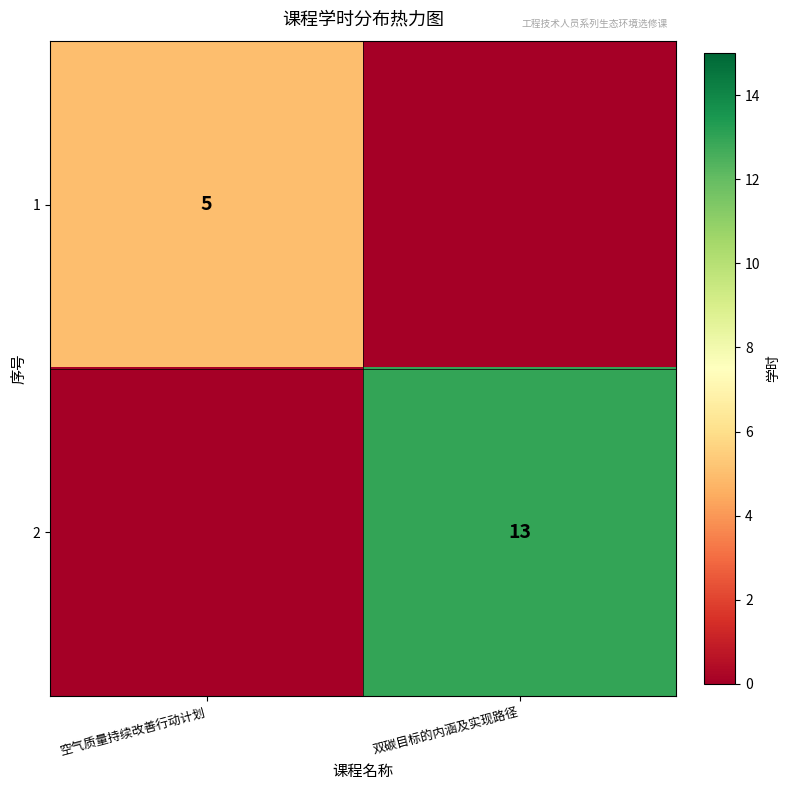

Is it true that 1 equals 5 at 空气质量持续改善行动计划?

True